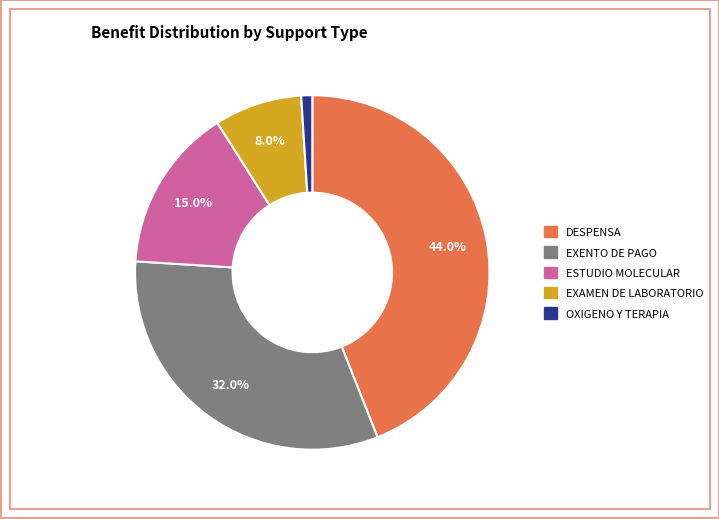

Is there any slice that represents more than half of the pie?

No